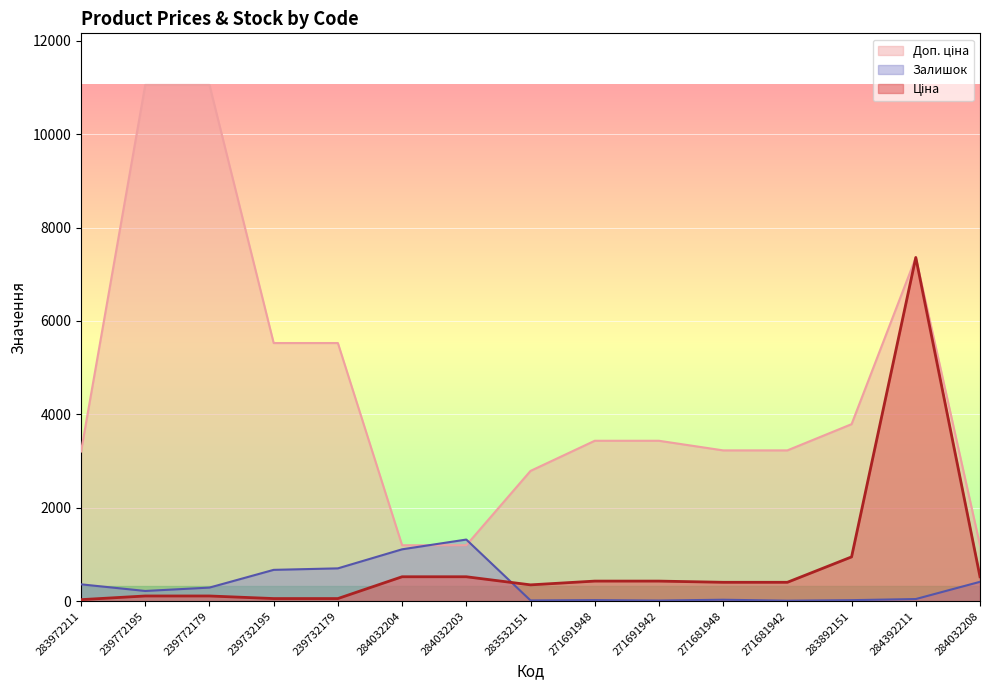

How many times do Ціна and Залишок cross each other?

1